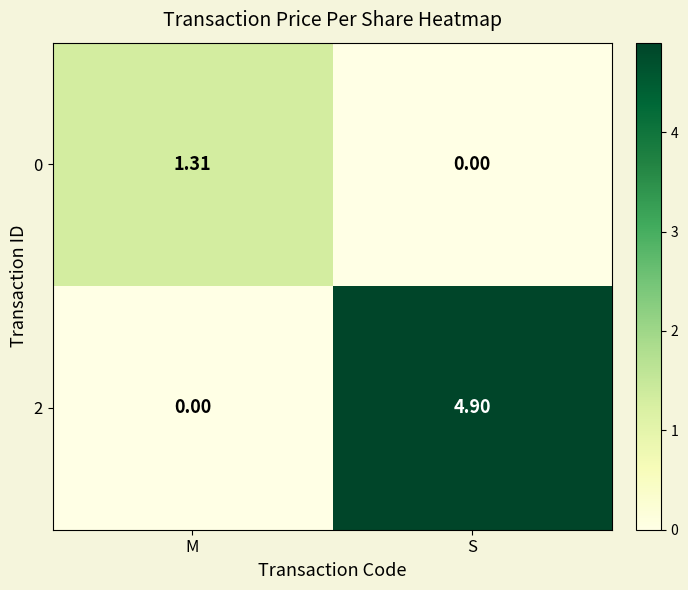

Which series has the largest range (max minus min)?

2